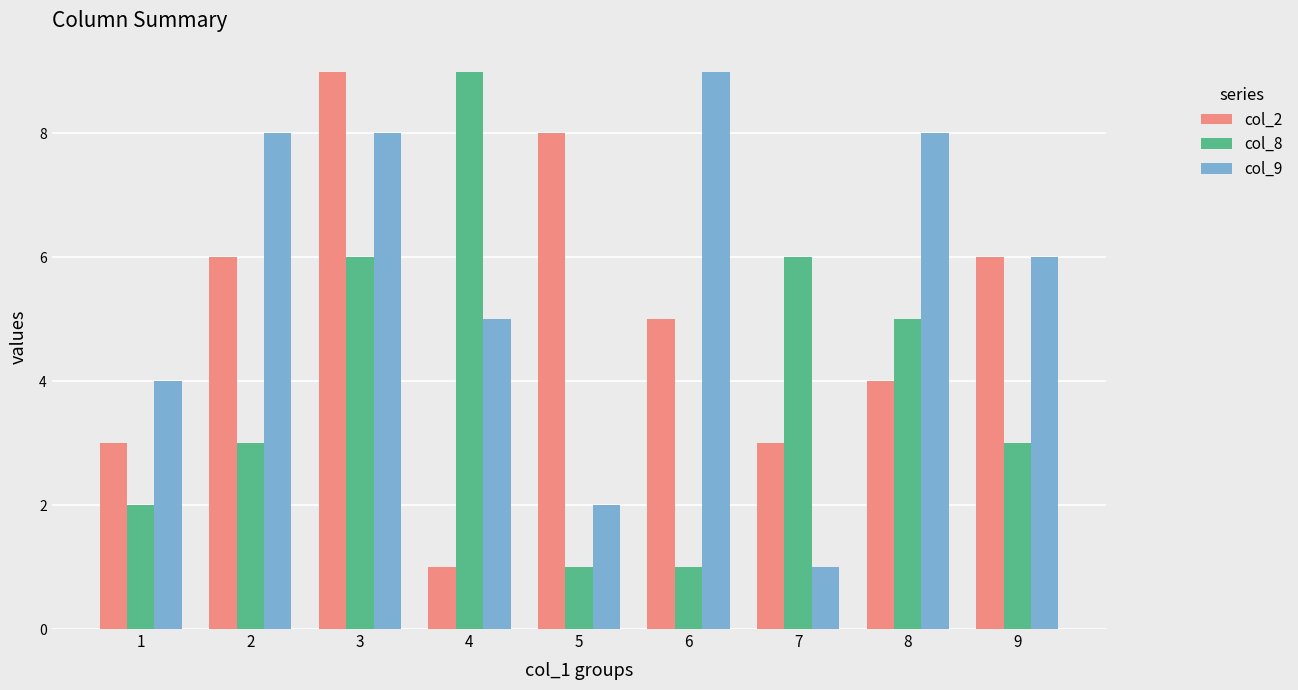

Are the bars horizontal?

No